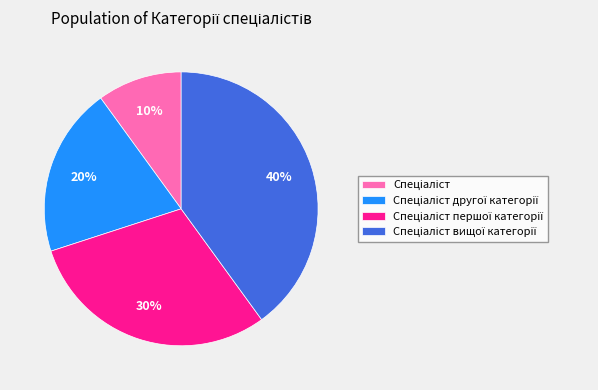

Is there any slice that represents more than half of the pie?

No